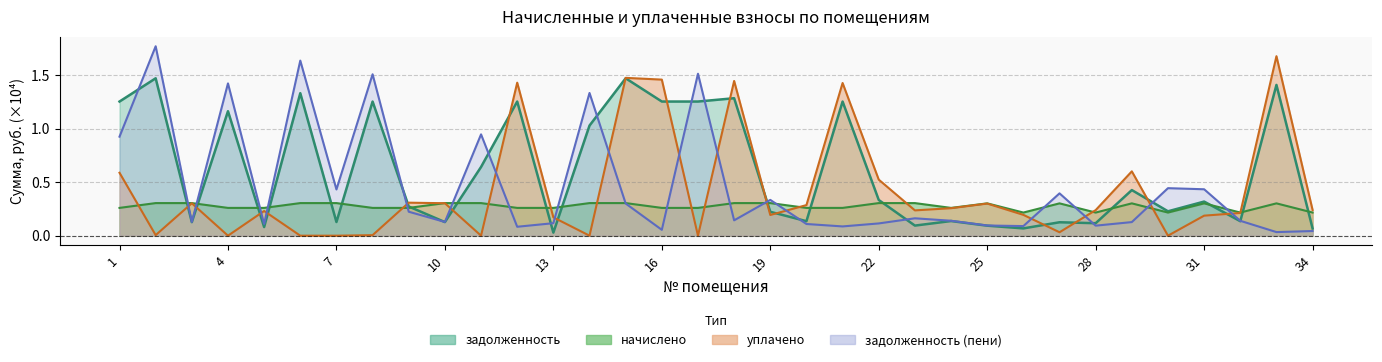

Where is the first local minimum for задолженность (пени)?

3